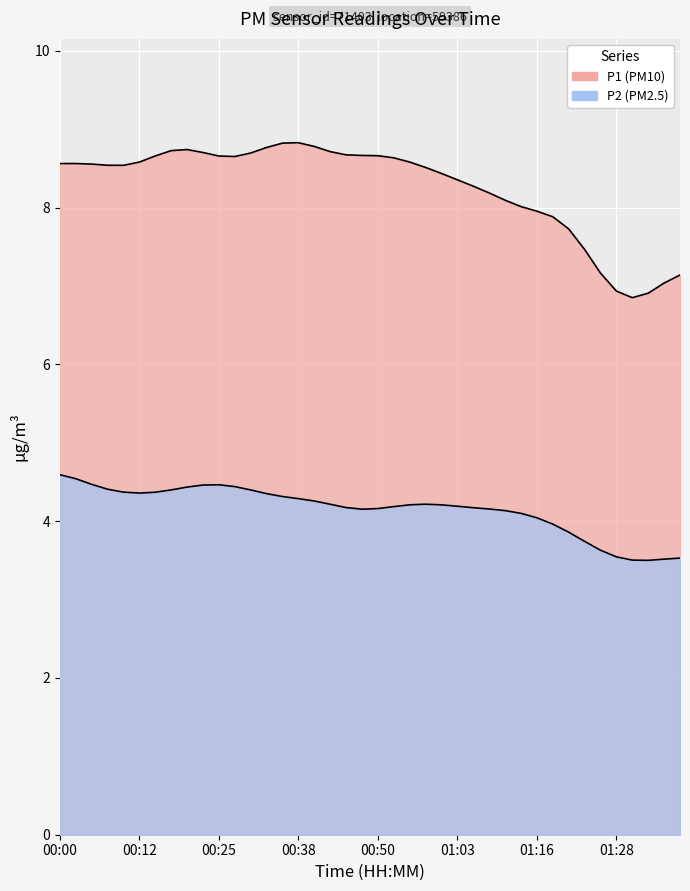

List the series in order of their peak value, lowest first.

P2, P1